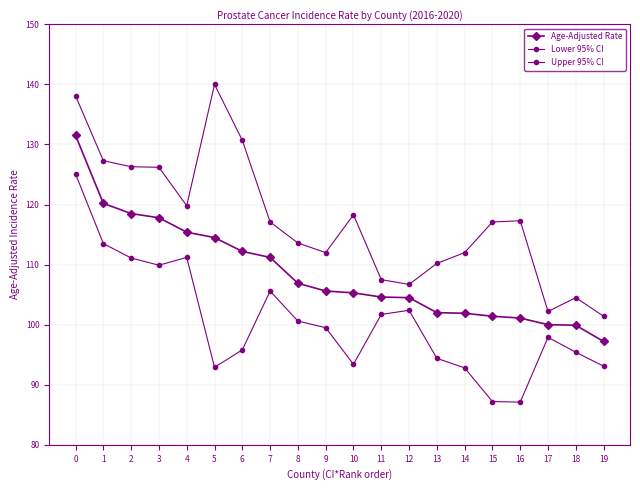

Count the number of categories in the chart.

20